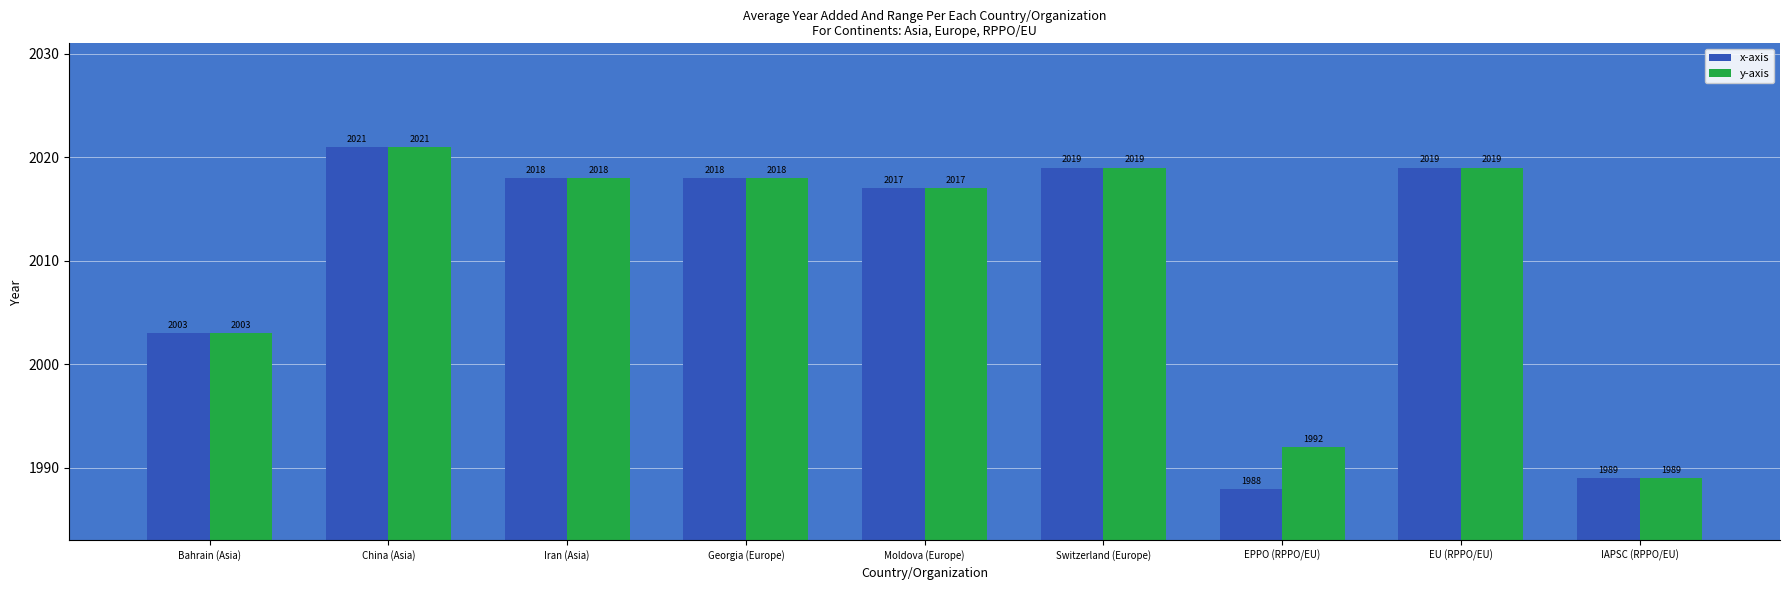

What is the sum of all x-axis values?

18092